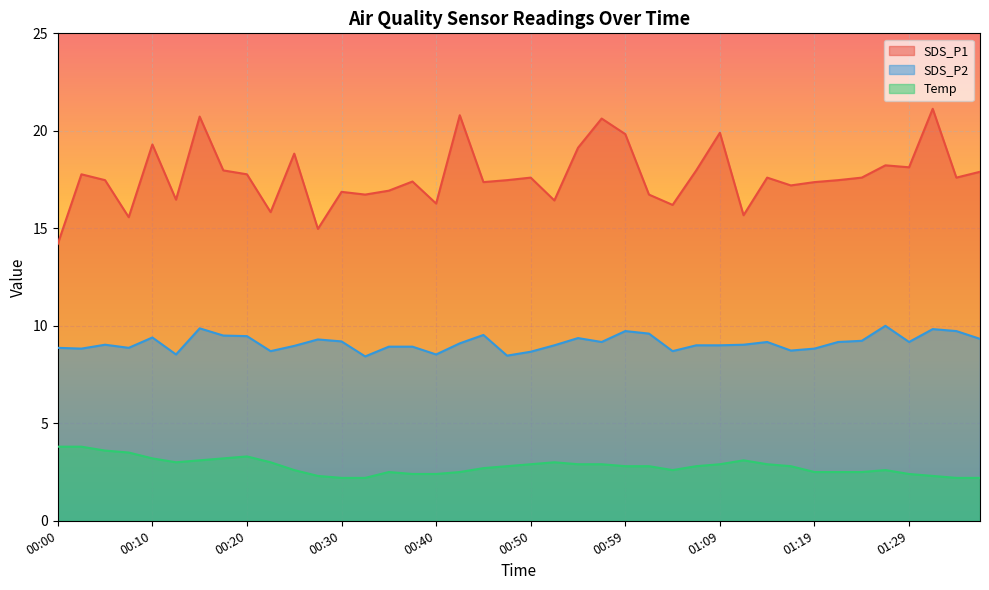

What is the difference between the highest and lowest values at 00:32?

14.5